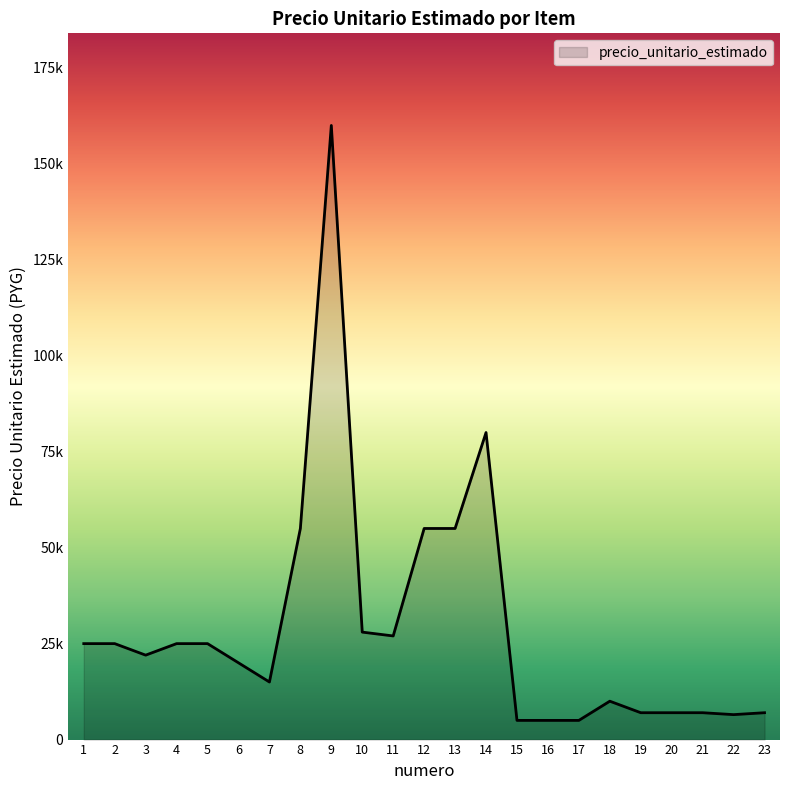

What is the smallest value displayed?

5000